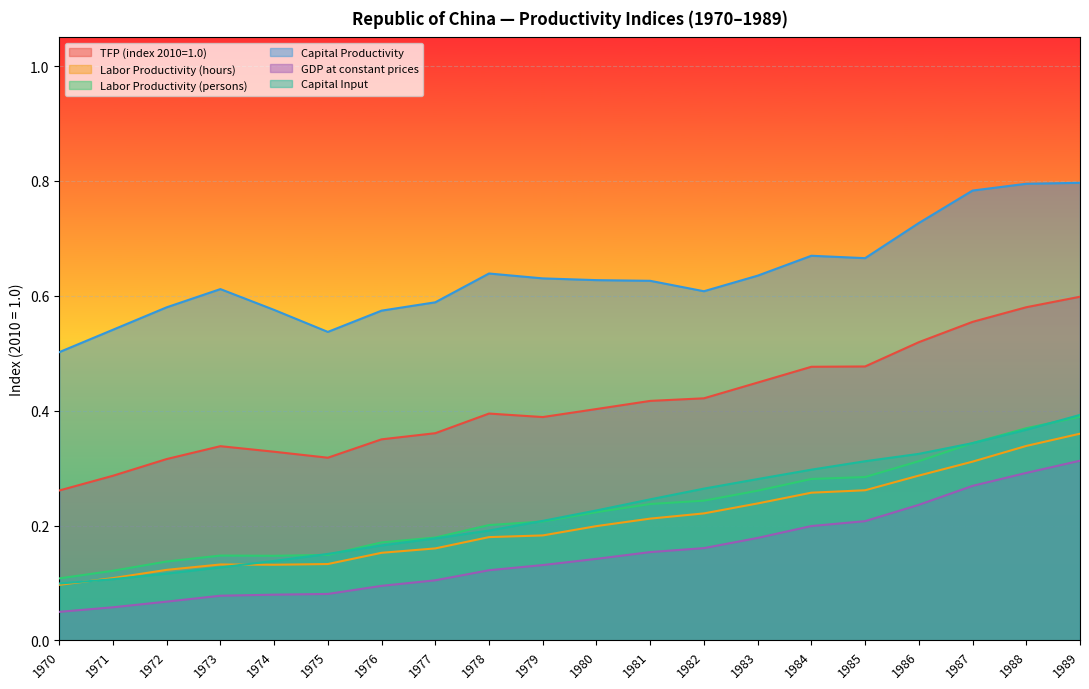

How many lines are shown in the chart?

6